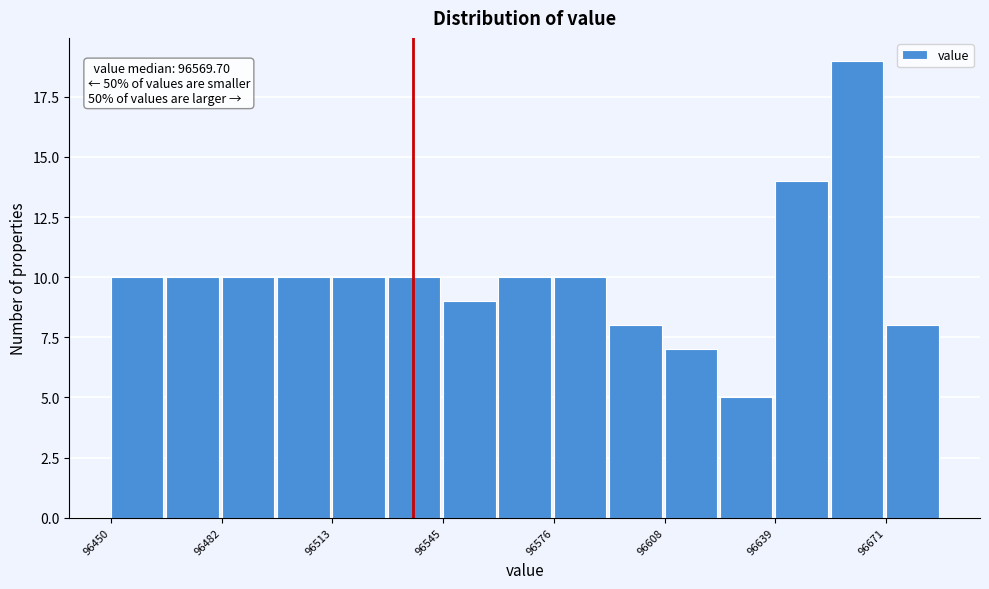

Read against the x-axis, roughly where is the centre of the tallest bar?

96665